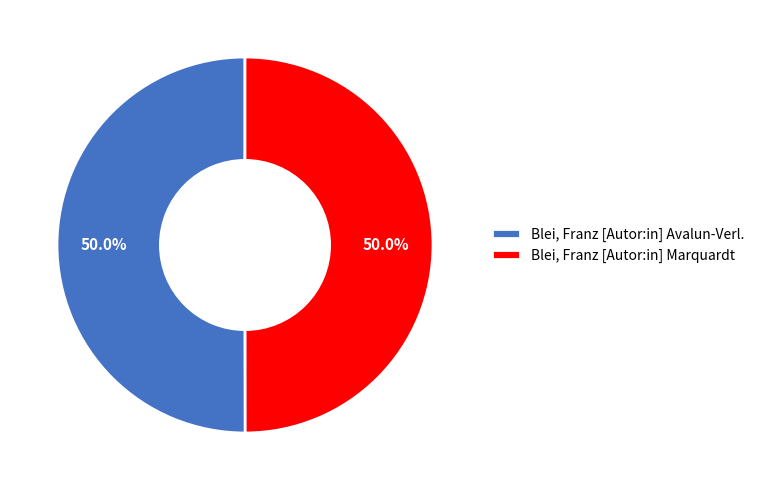

What is the total percentage of Blei, Franz [Autor:in] Marquardt and Blei, Franz [Autor:in] Avalun-Verl.?

100.0%